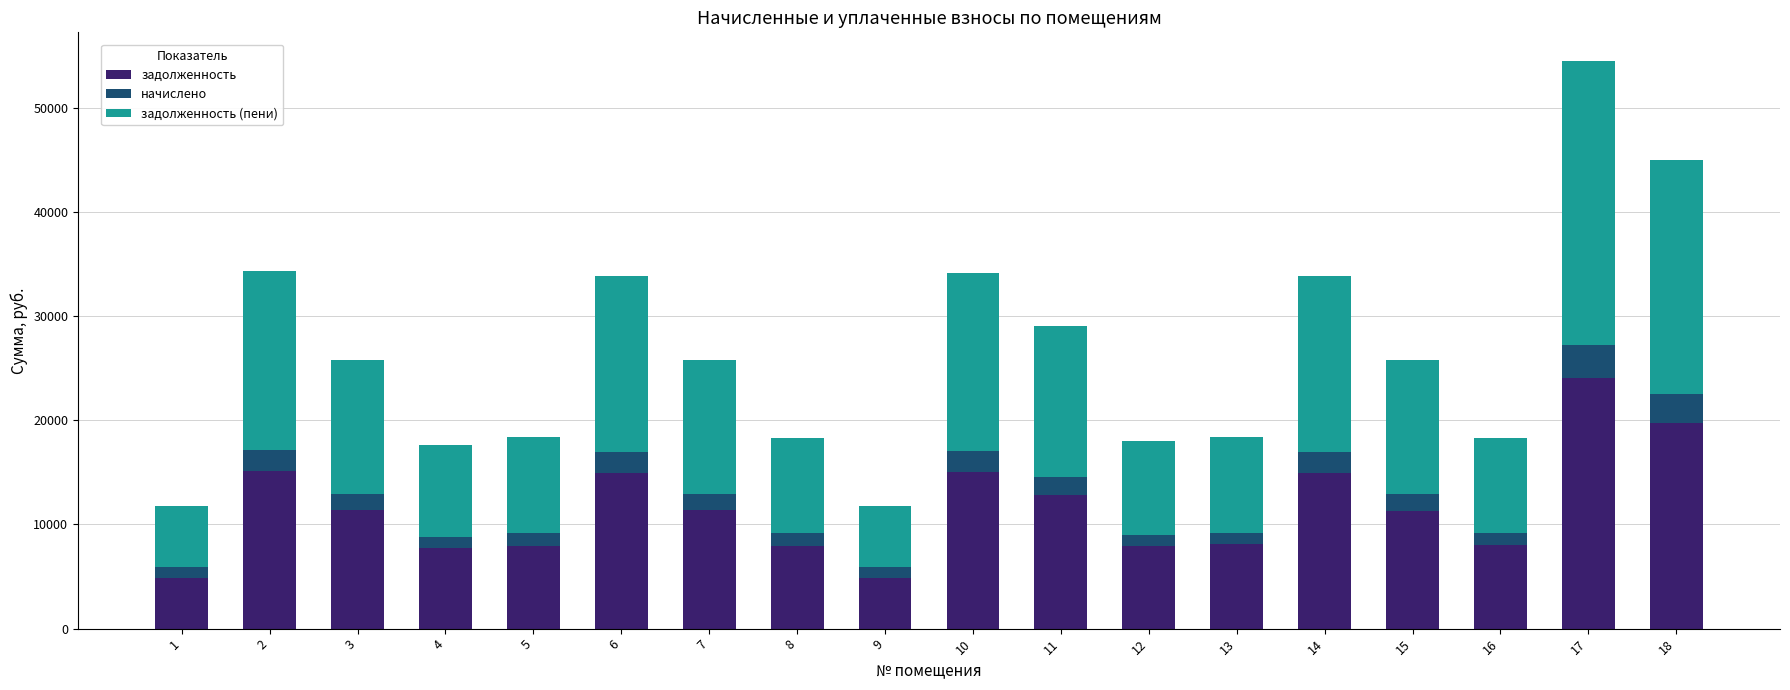

At which label does задолженность reach its peak?

17